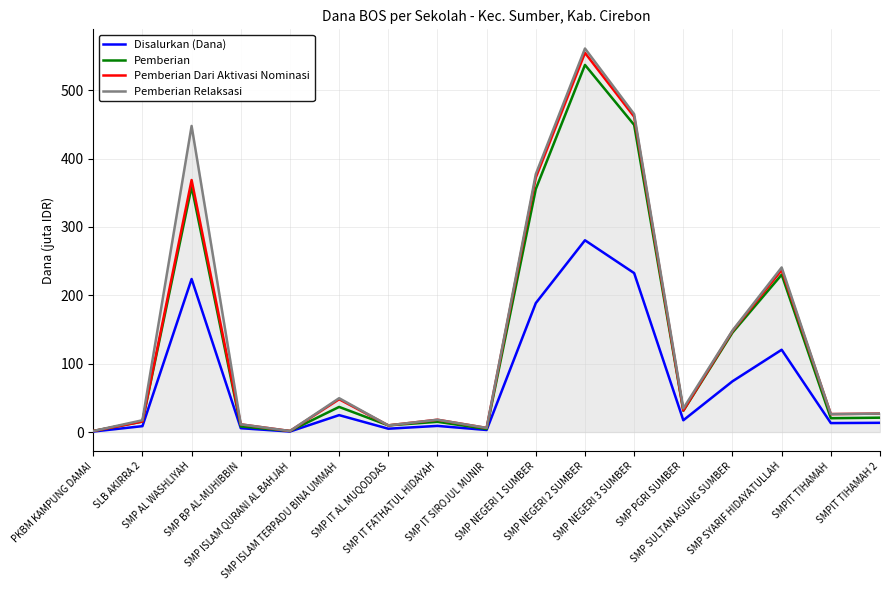

The value of Disalurkan (Dana) at SMP BP AL-MUHIBBIN is 5.6. True or false?

True